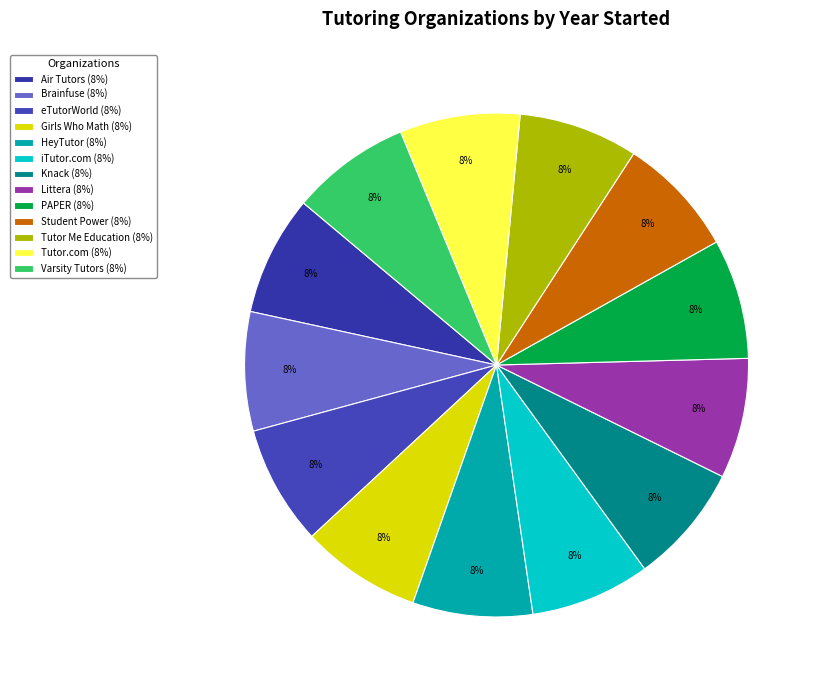

How many segments does this pie chart have?

13